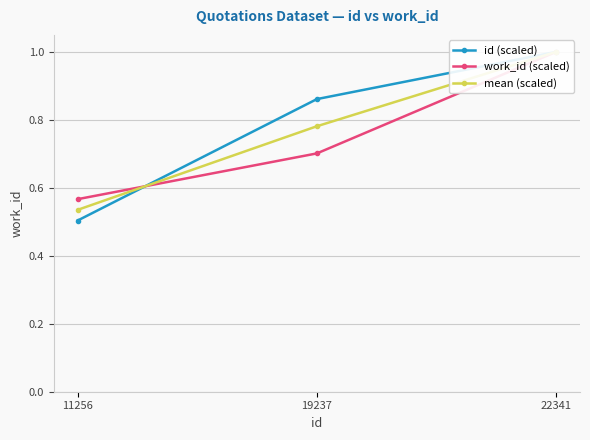

How many id (scaled) values are between 0 and 1?

3